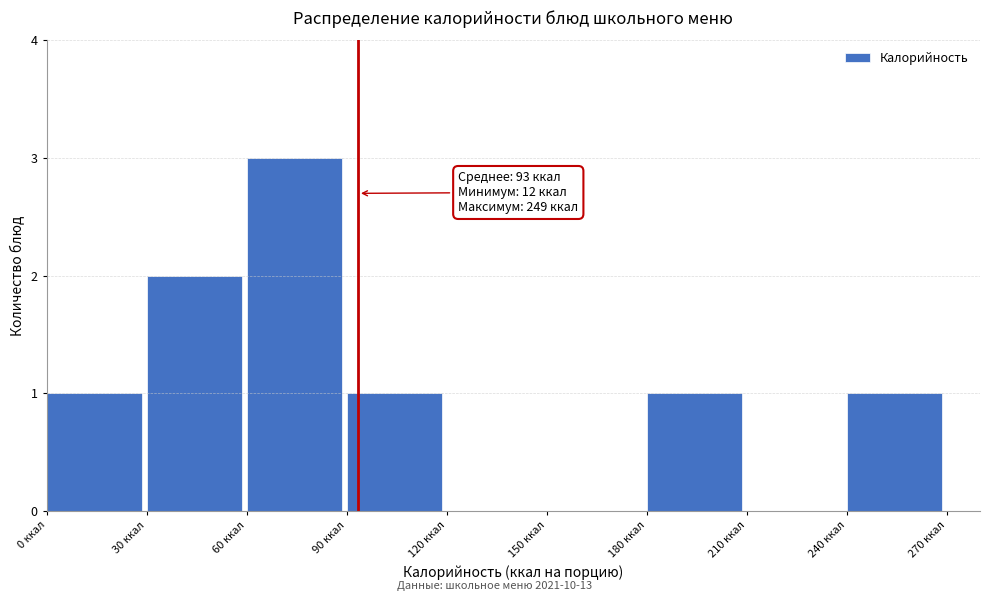

Which range on the x-axis has the tallest bar?

60 to 90